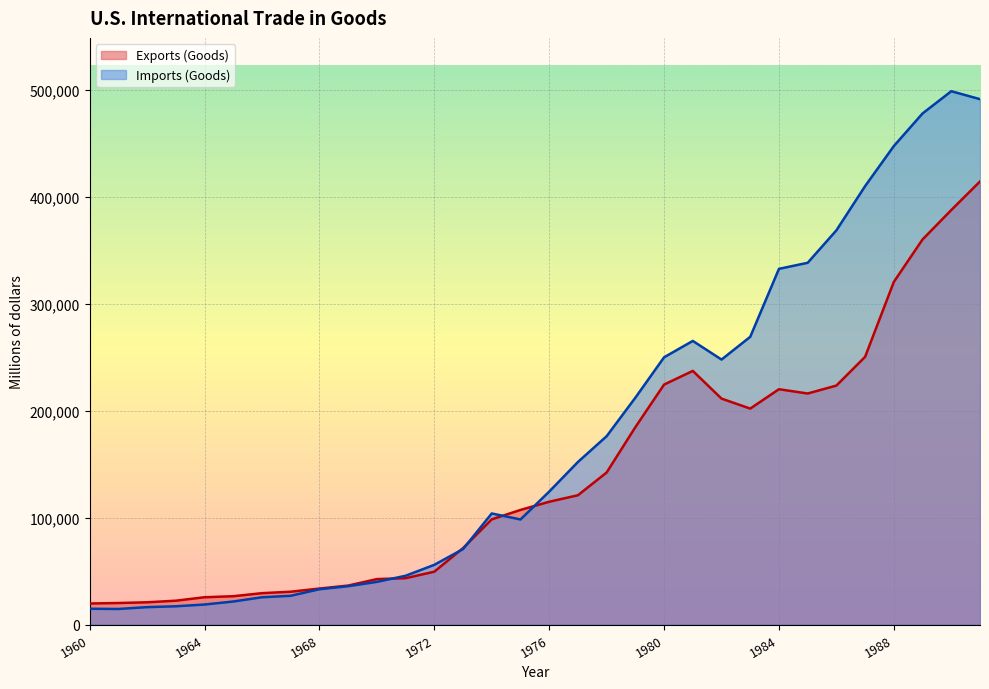

What is the minimum value for Imports (Goods)?

14537